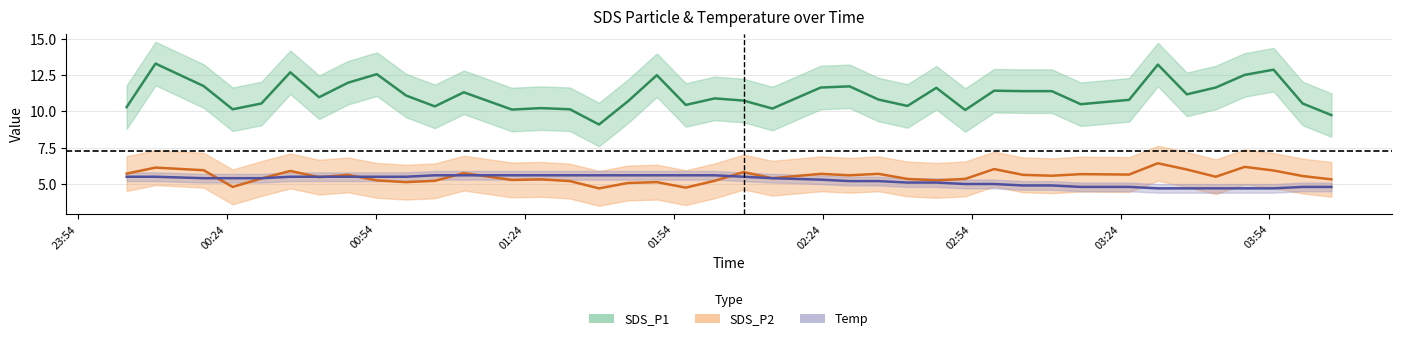

How many lines are shown in the chart?

3